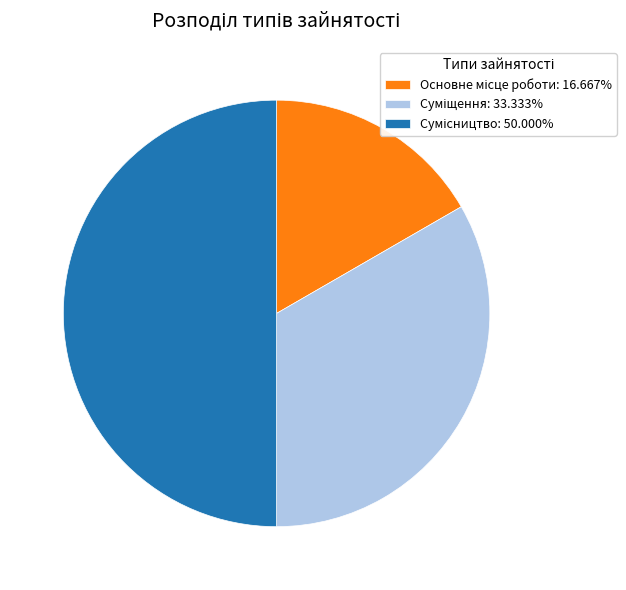

Approximately how many times larger is the value at Сумісництво compared to Основне місце роботи?

3.0